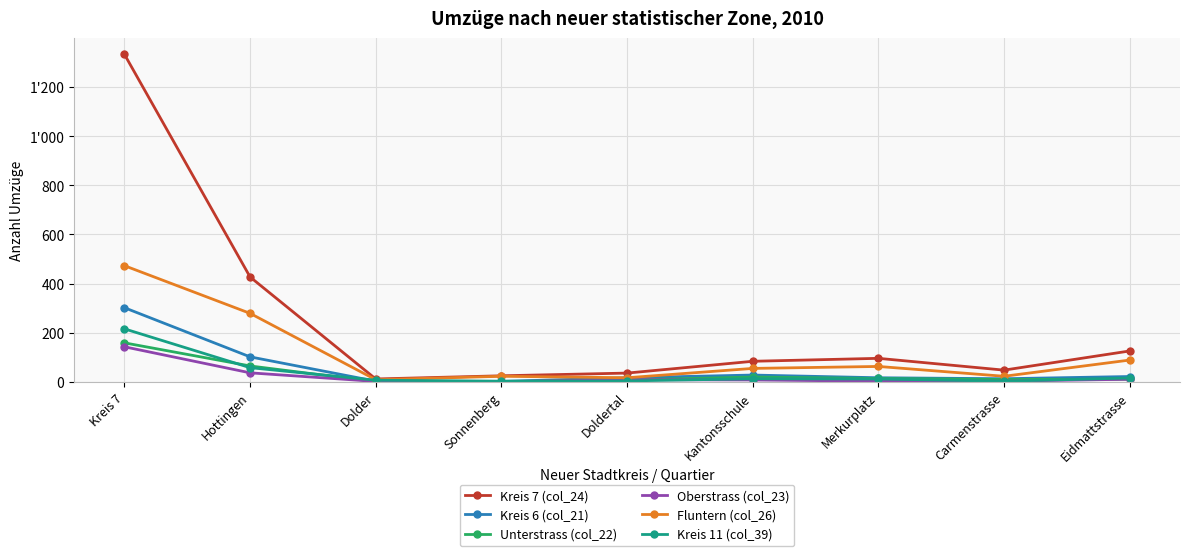

What are all the series names shown in the legend?

Kreis 7 (col_24), Kreis 6 (col_21), Unterstrass (col_22), Oberstrass (col_23), Fluntern (col_26), Kreis 11 (col_39)